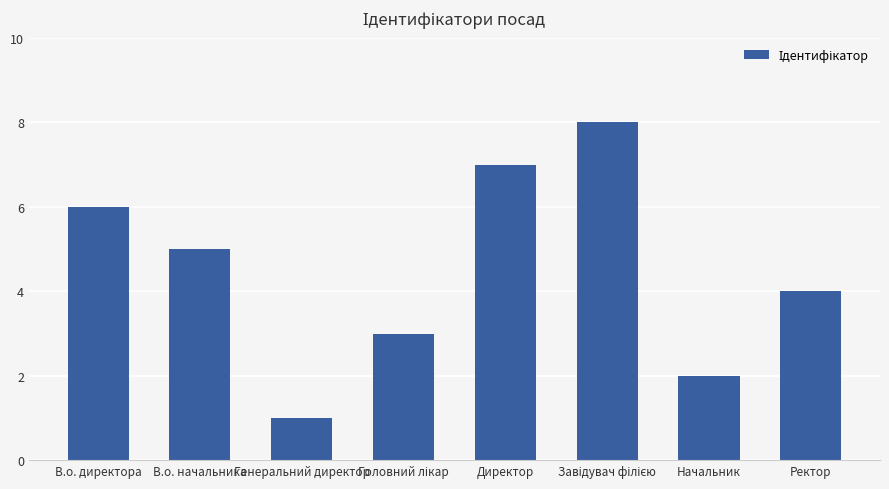

Does the chart contain any negative values?

No